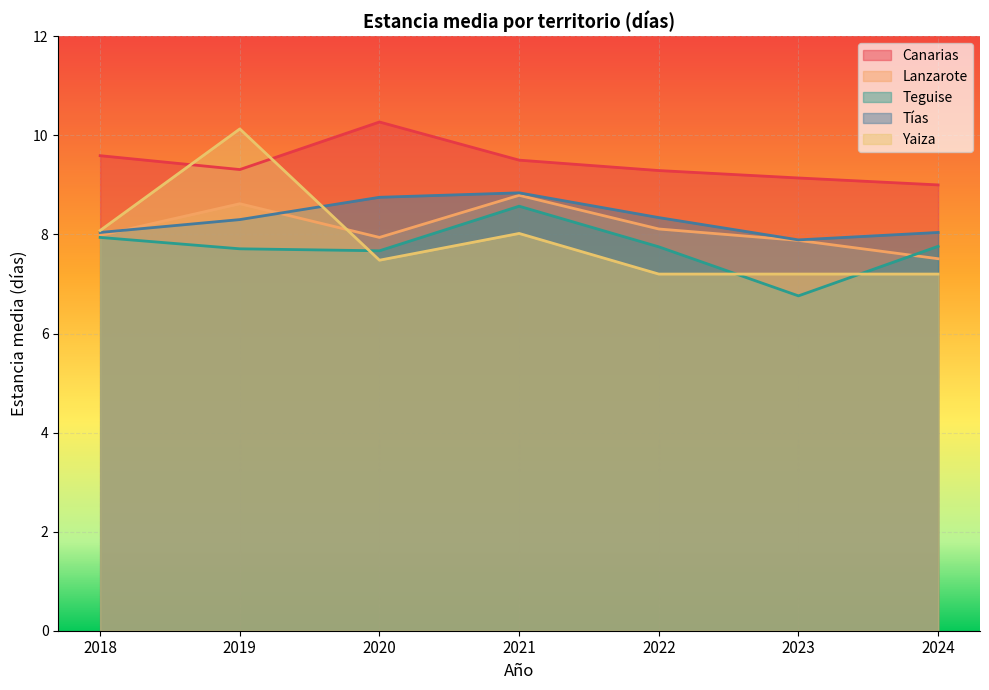

What is the sum of the Teguise values at 2018 and 2020?

15.6